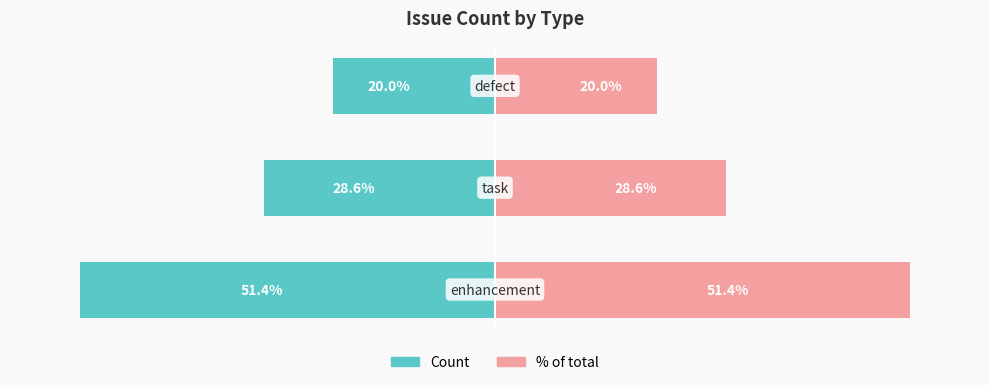

Reading left to right, transcribe all the data shown in this chart.

Count: -51.4	-28.6	-20.0
% of total: 51.4	28.6	20.0